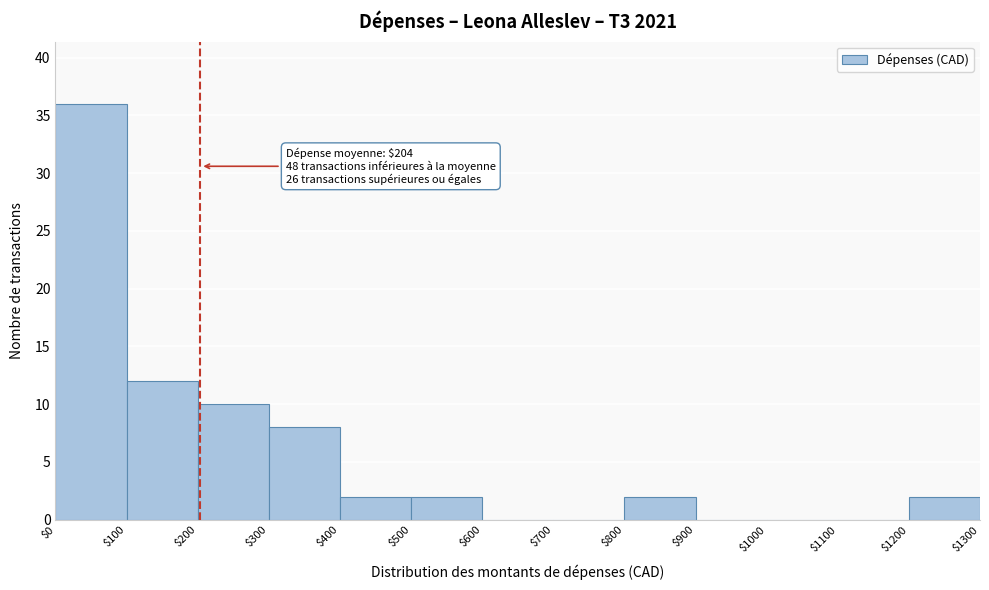

Over which range of the x-axis is the bar tallest?

$0 to $100